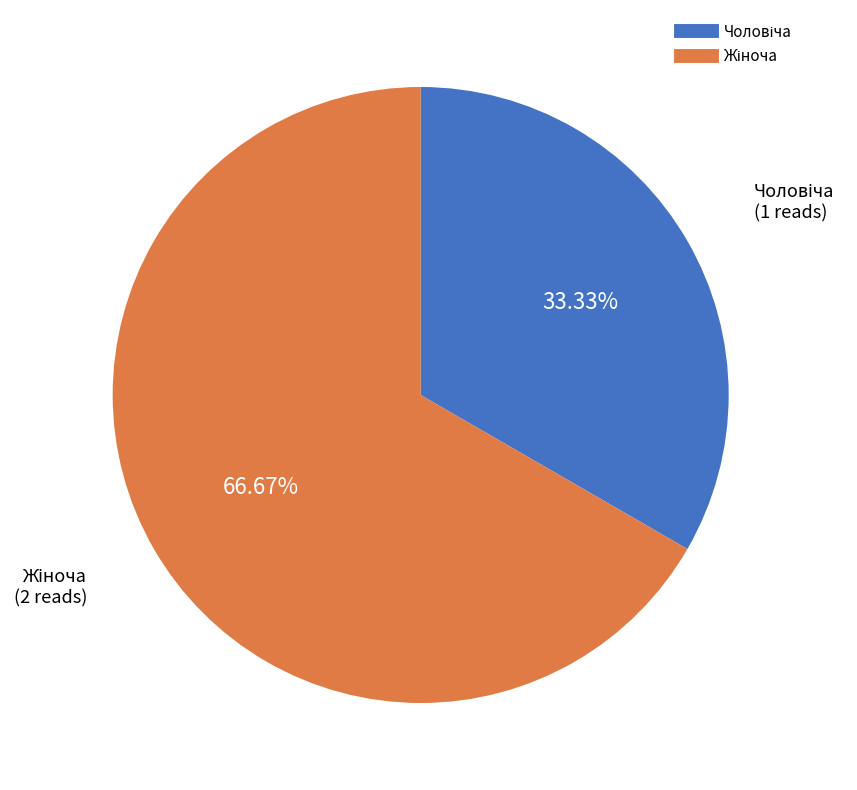

Does any single category account for the majority?

Yes